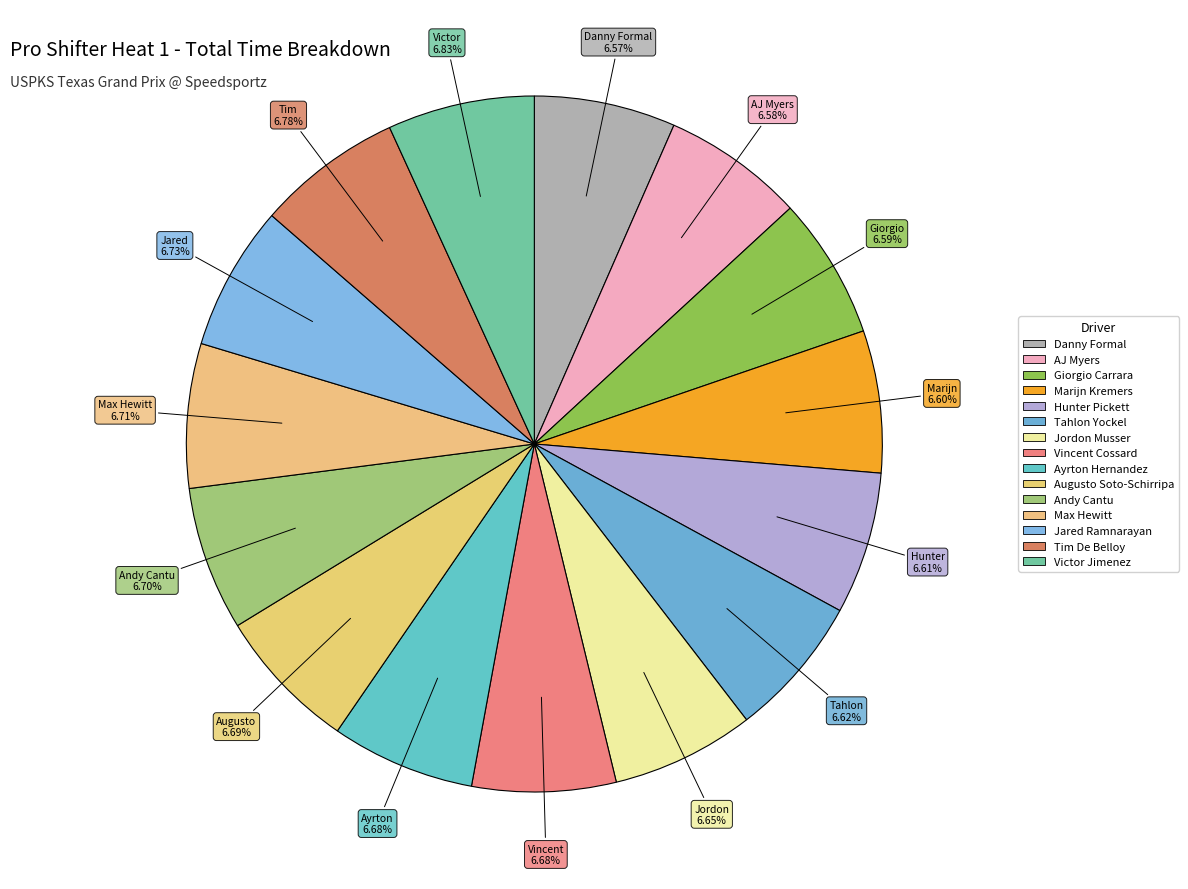

Which category has the smallest portion of the pie?

Danny Formal